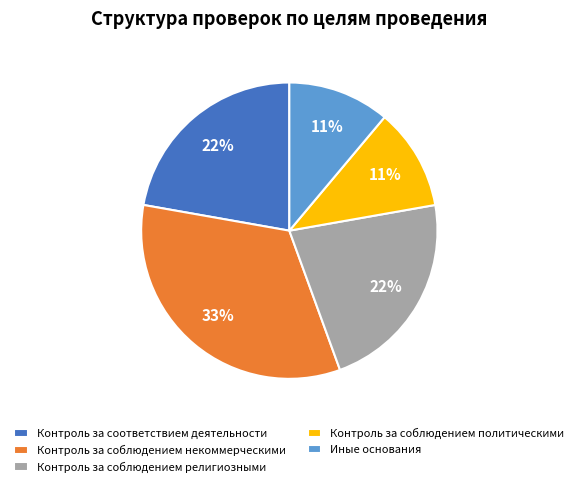

To the nearest percent, what percentage of the pie is Контроль за соответствием деятельности?

22%